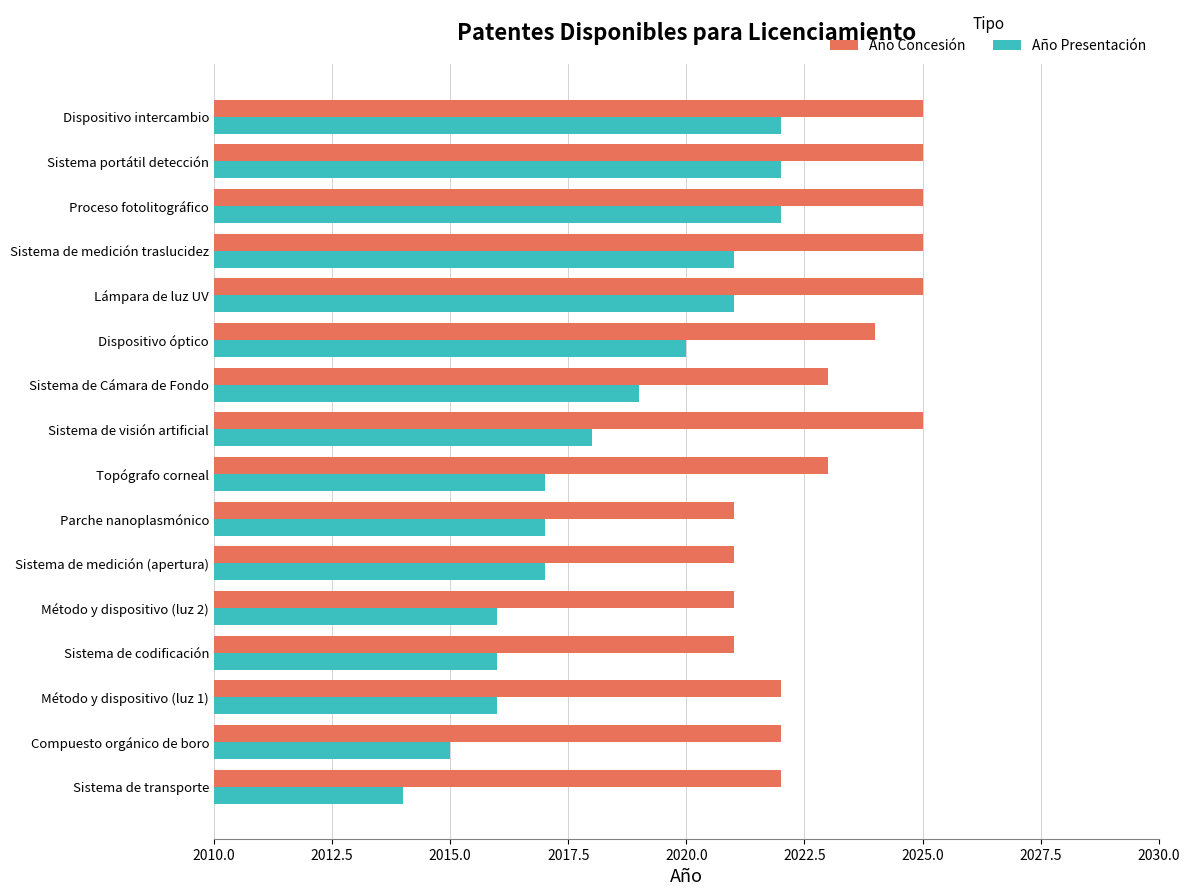

What value does the Año Presentación series have at Sistema de Cámara de Fondo?

2019